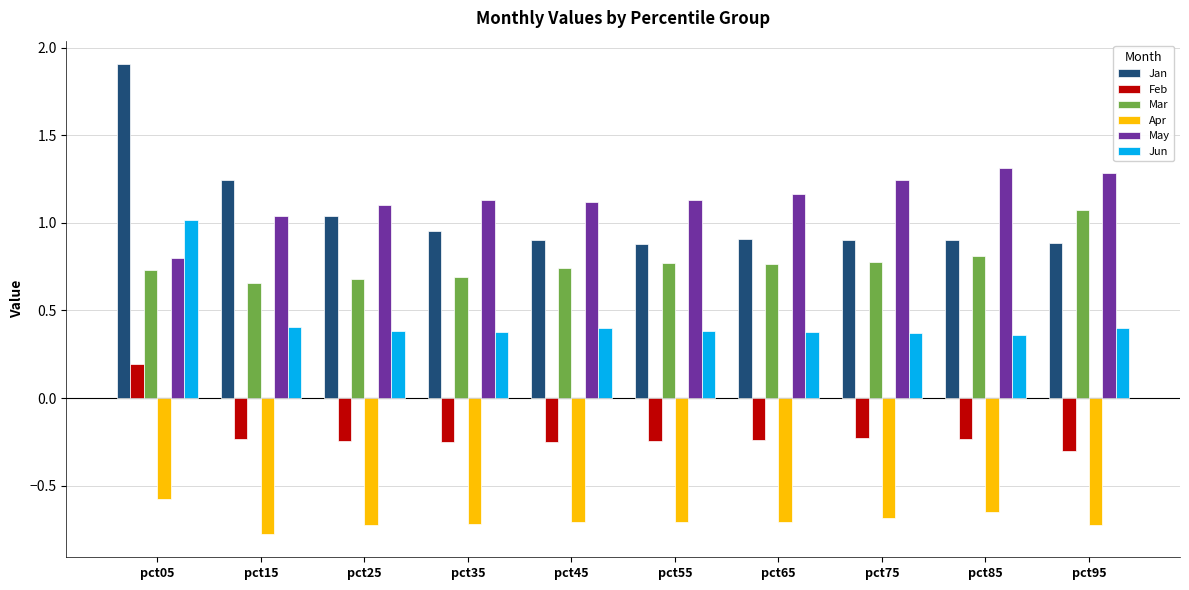

What value does the Apr series have at pct45?

-0.7